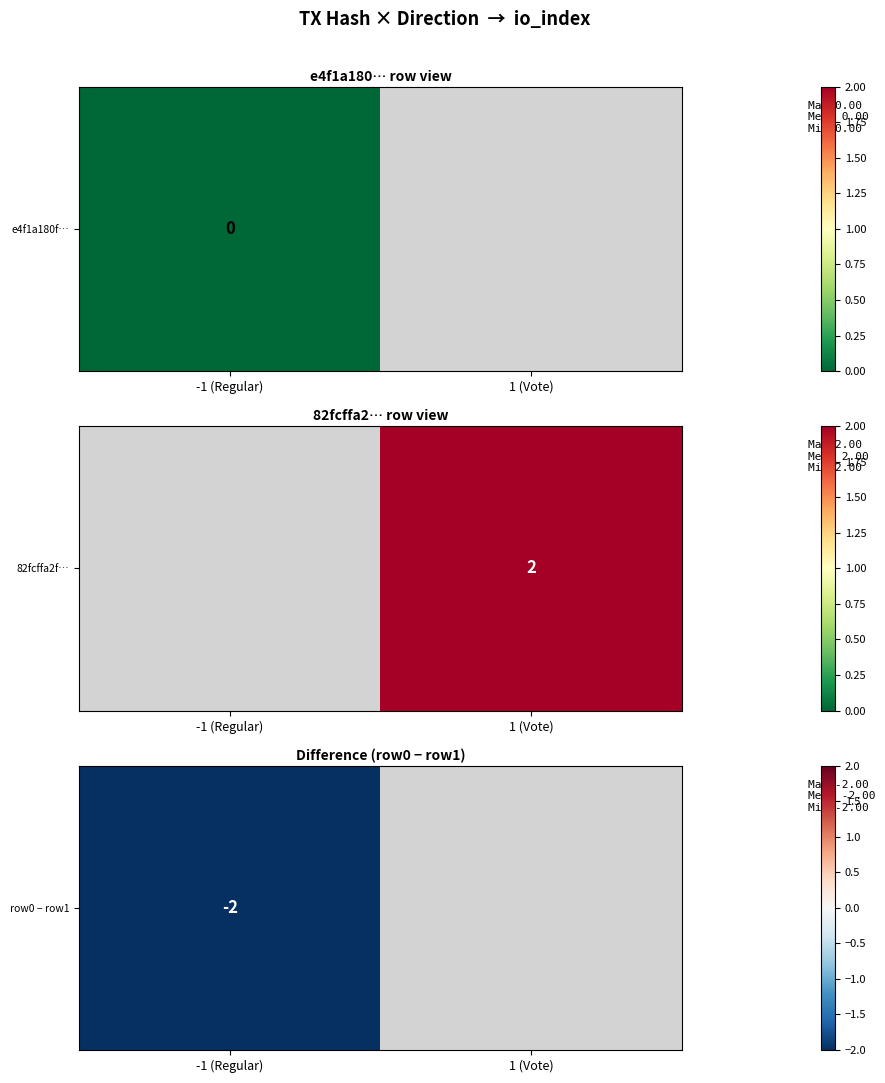

What is the sum of the 82fcffa25908302d59e45cb562cb0ec44365283 values at 1 and 0?

2